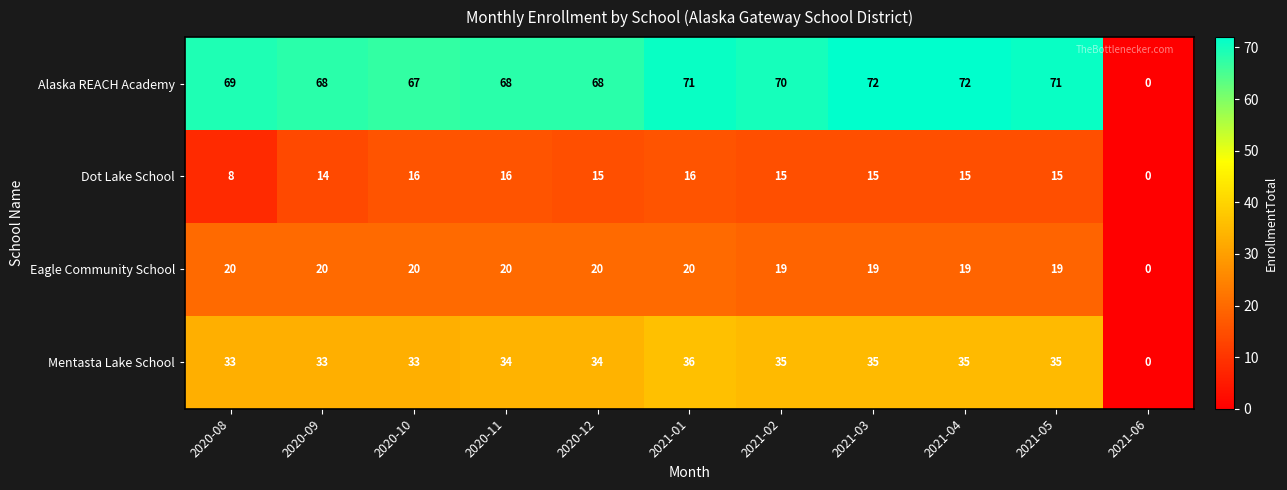

At which category is the sum across all series the highest?

2021-01